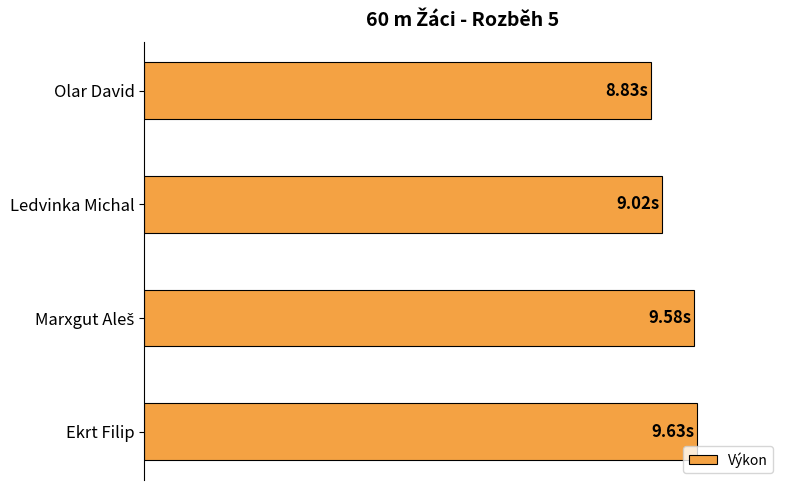

Are the bars horizontal?

Yes